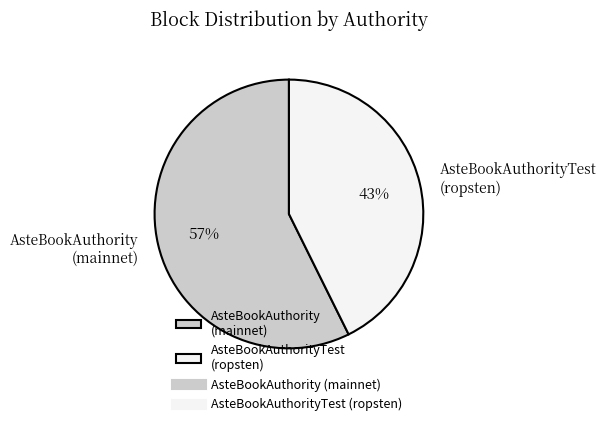

What percentage is the AsteBookAuthority (mainnet) slice, to the nearest percent?

57%